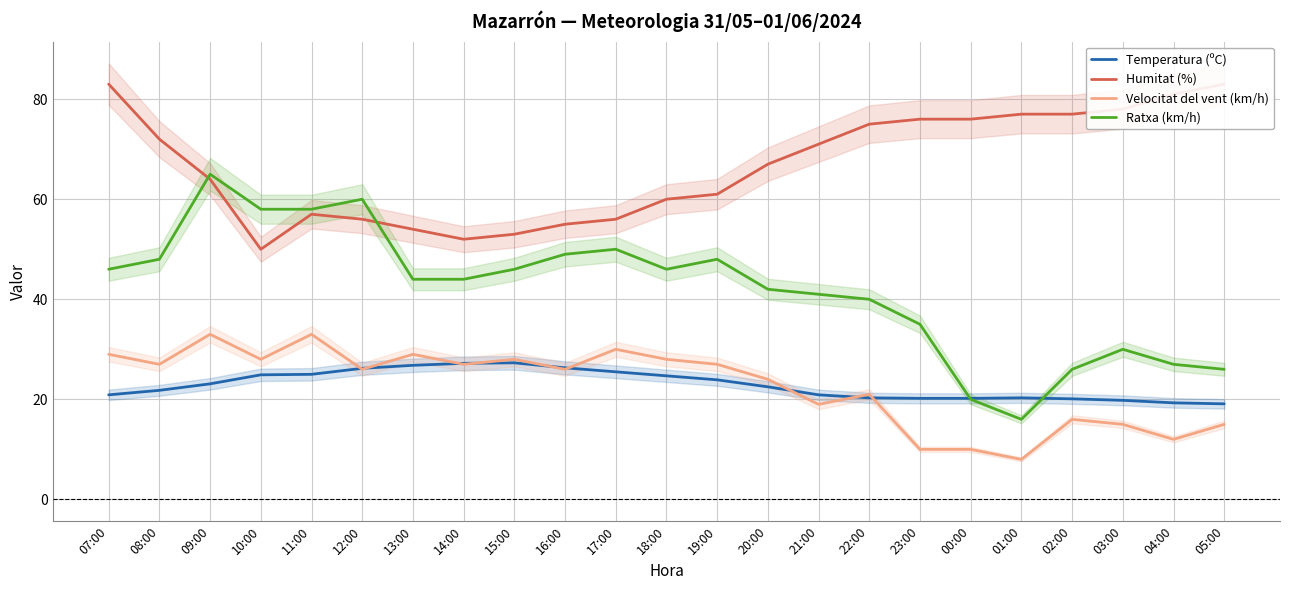

How many times do Ratxa (km/h) and Humitat (%) cross each other?

2